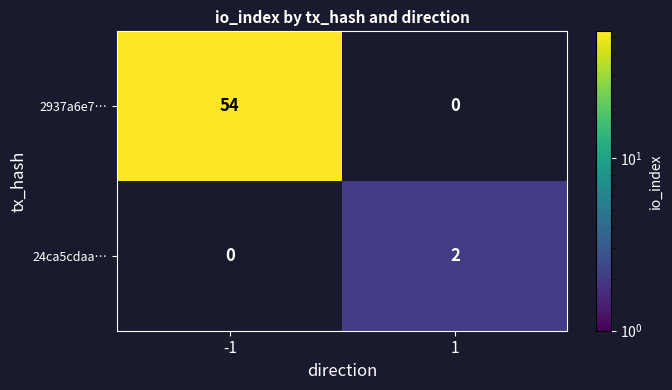

The value of 24ca5cdaa… at 1 is 1. True or false?

False